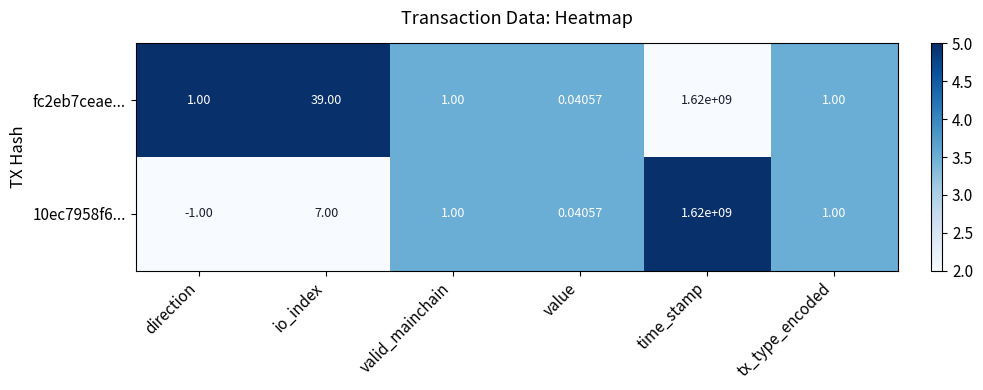

At which category is the sum across all series the highest?

time_stamp